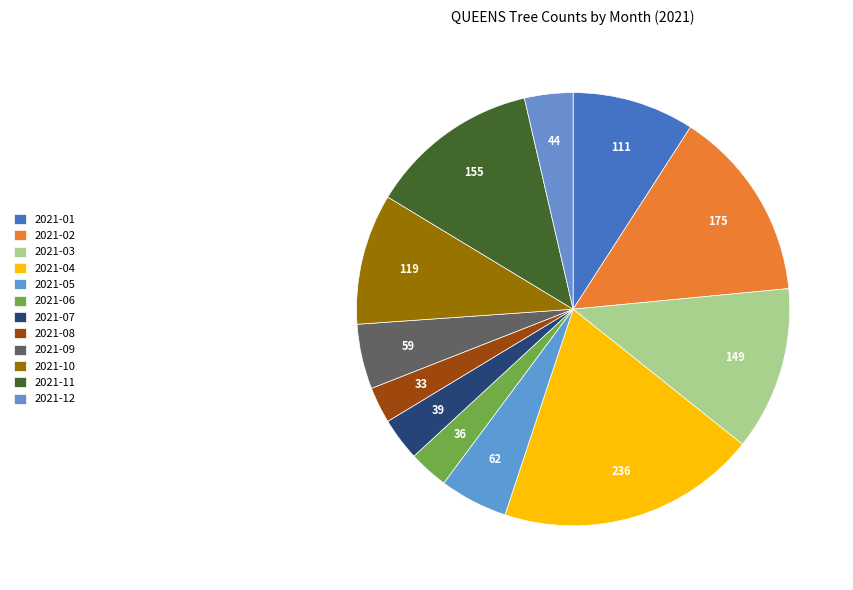

To the nearest percent, what is the combined percentage of 2021-10 and 2021-03?

22%